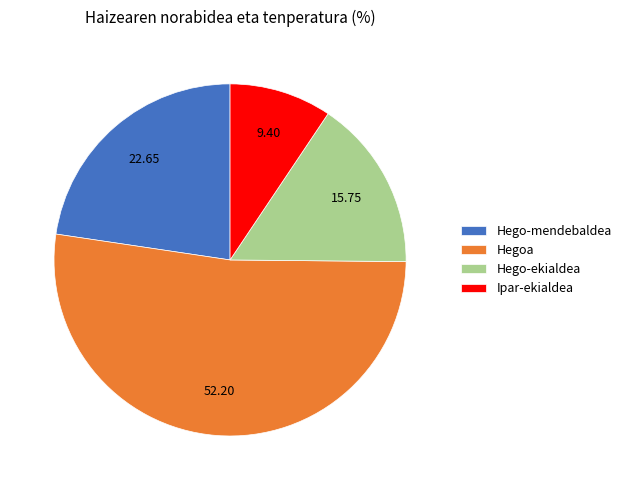

Rank the categories by value from highest to lowest.

Hegoa, Hego-mendebaldea, Hego-ekialdea, Ipar-ekialdea